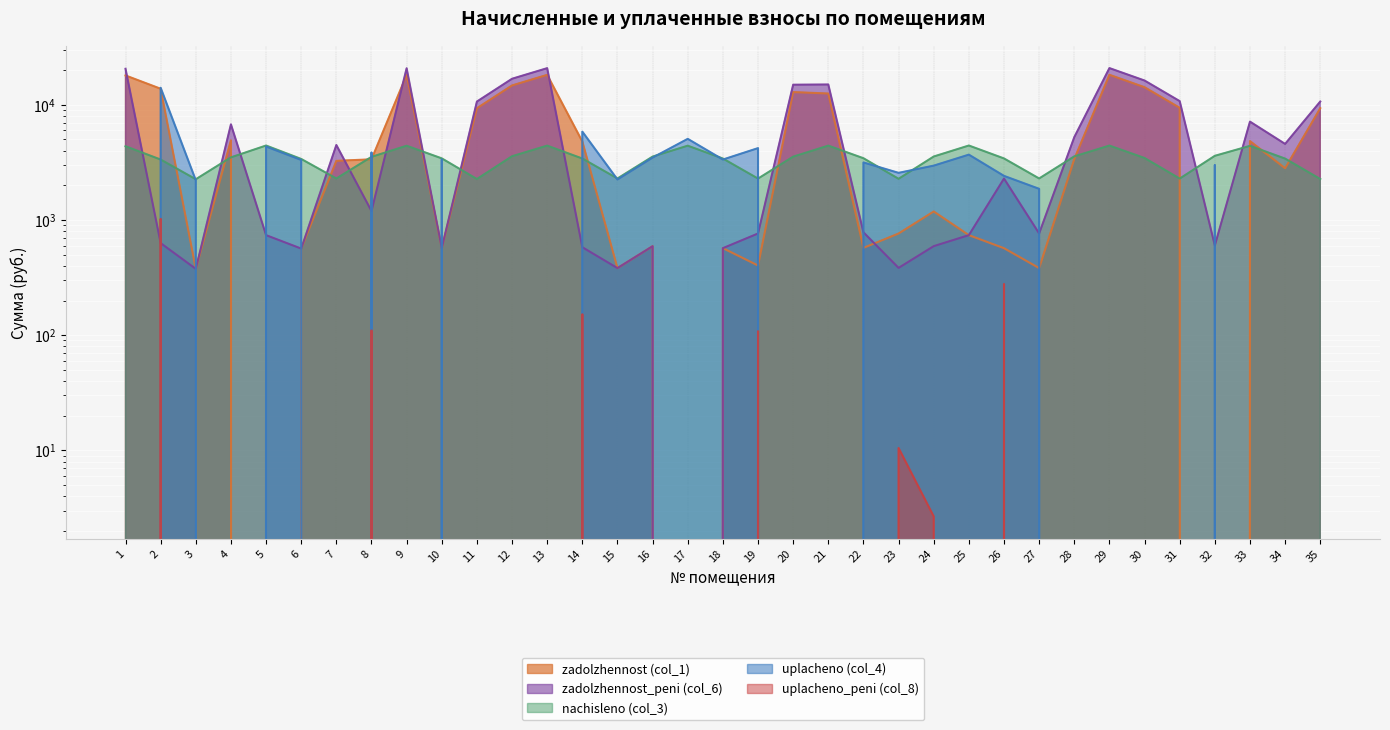

Reading right to left, extract all data points from this chart.

zadolzhennost (col_1): 9343.9	2814.5	4844.8	0.0	9426.2	14221.5	18234.8	3382.4	382.4	569.3	738.9	1186.2	763.6	573.1	12535.0	12904.0	402.7	569.8	0.0	592.3	382.4	4804.0	18214.3	14736.0	9343.9	571.4	18173.2	3365.4	3262.8	564.8	0.0	4916.8	376.5	13789.4	17988.0
zadolzhennost_peni (col_6): 10677.8	4577.1	7145.7	601.4	10771.9	16251.8	20838.0	5237.1	764.7	2289.6	738.9	593.1	383.9	782.3	15014.8	14953.8	763.8	569.8	0.0	592.3	382.4	580.4	20814.6	16839.8	10677.8	571.4	20767.6	1196.5	4478.6	564.8	738.9	6771.0	376.5	630.1	20555.9
nachisleno (col_3): 2269.1	3413.6	4403.2	3608.6	2289.1	3453.6	4428.2	3568.6	2294.1	3423.7	4433.2	3558.6	2279.1	3438.6	4423.3	3548.6	2289.1	3418.6	4418.2	3553.6	2294.1	3418.6	4423.3	3578.6	2269.1	3428.6	4413.2	3533.6	2294.1	3388.6	4433.2	3498.6	2259.1	3348.7	4368.2
uplacheno (col_4): 0.0	0.0	0.0	3007.2	0.0	0.0	0.0	0.0	1865.4	2416.1	3694.3	2965.5	2566.8	3160.7	0.0	0.0	4208.1	3349.5	5065.3	3481.8	2247.7	5853.0	0.0	0.0	0.0	3359.3	0.0	3861.9	0.0	3320.2	4343.6	0.0	2213.5	14070.7	0.0
uplacheno_peni (col_8): 0.0	0.0	0.0	0.0	0.0	0.0	0.0	0.0	0.0	278.3	0.0	2.7	10.5	0.0	0.0	0.0	108.3	0.0	0.0	0.0	0.0	152.0	0.0	0.0	0.0	0.0	0.0	110.1	0.0	0.0	0.0	0.0	0.0	1023.4	0.0